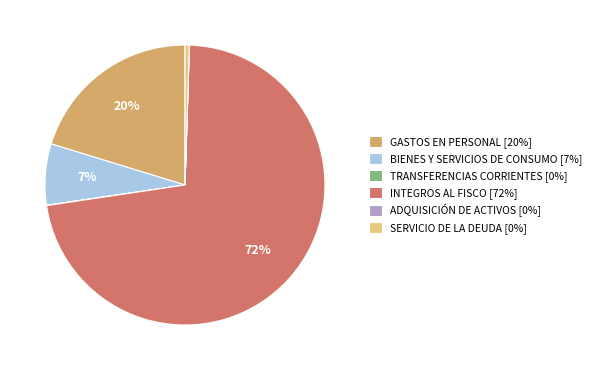

Which has a higher value, SERVICIO DE LA DEUDA [0%] or GASTOS EN PERSONAL [20%]?

GASTOS EN PERSONAL [20%]